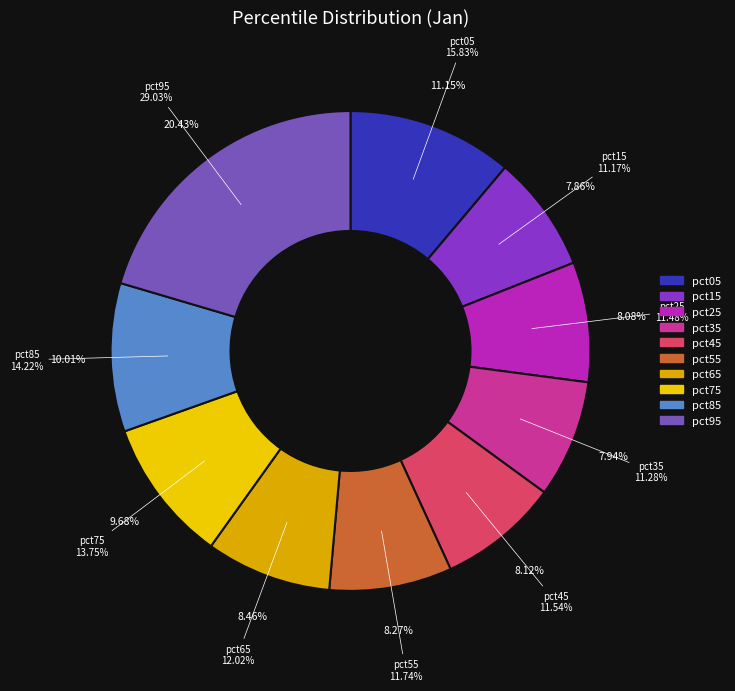

True or false: pct45 accounts for 8% of the total.

True